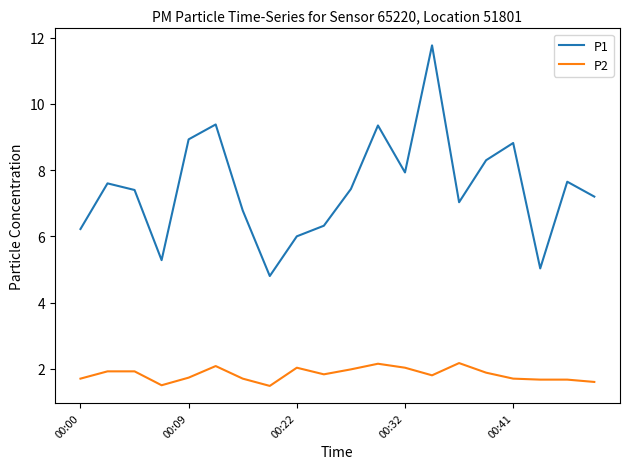

What is the difference between the maximum and second lowest values in the P1 series?

6.7